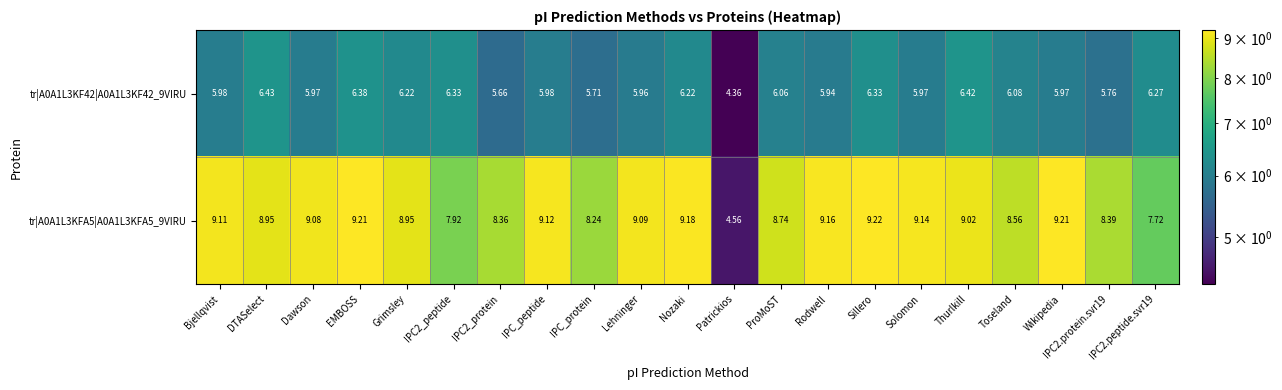

Where does the tr|A0A1L3KFA5|A0A1L3KFA5_9VIRU series first go above 9?

Bjellqvist